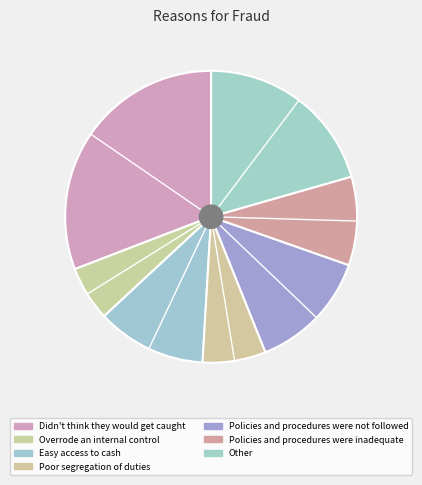

What is the ratio of the value at Easy access to cash to the value at Policies and procedures were not followed?

0.9